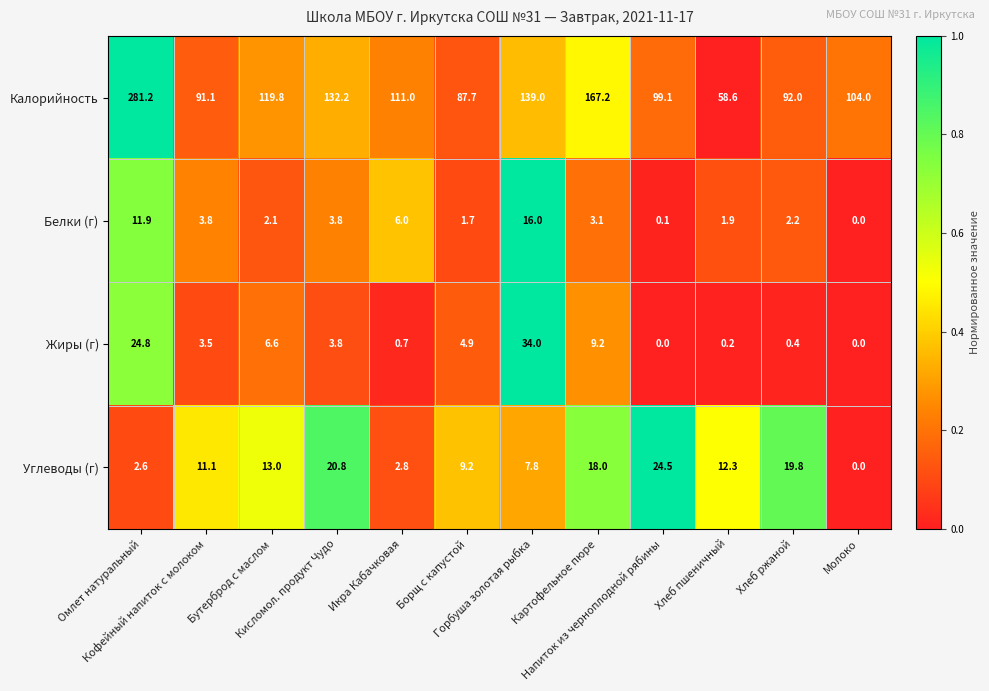

Which series has the largest range (max minus min)?

Калорийность